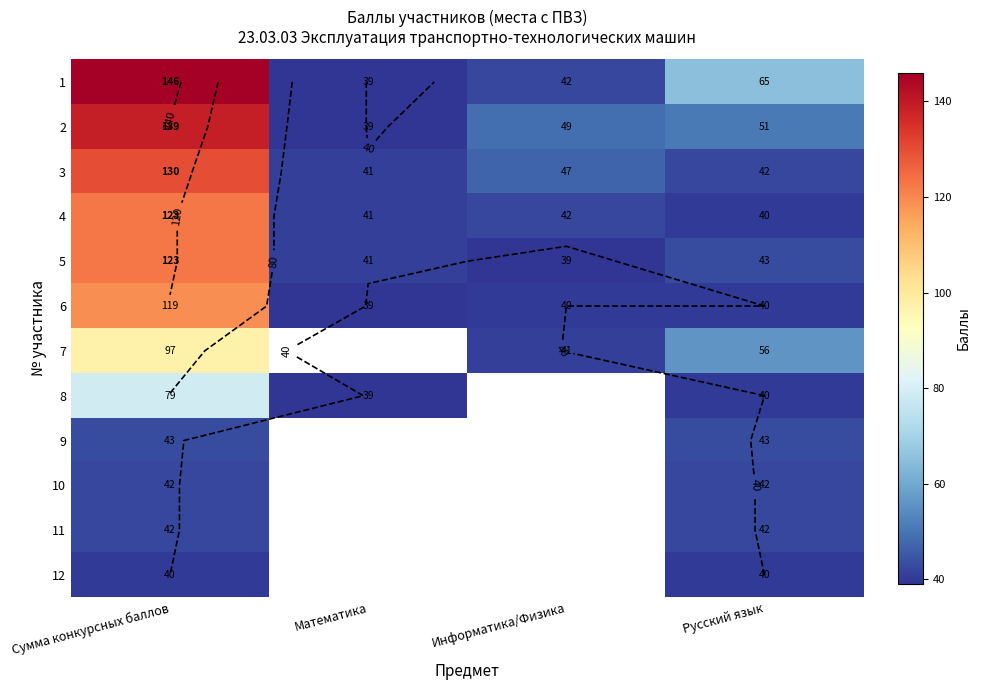

True or false: 1 has a value of 88.0 at Сумма конкурсных баллов.

False